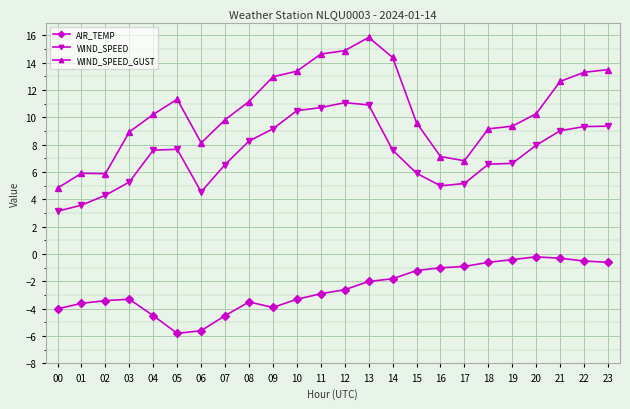

True or false: WIND_SPEED has more than 1 interior local peaks.

True